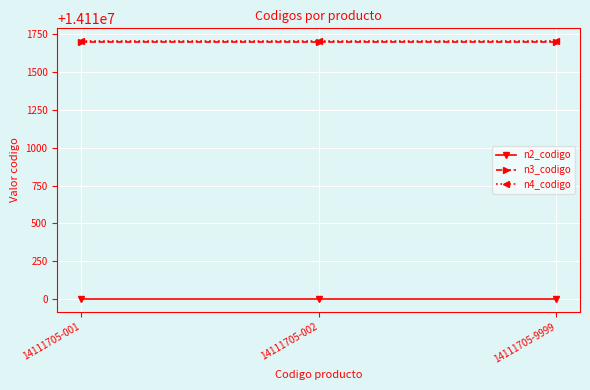

What is the sum of all n3_codigo values?

42335100